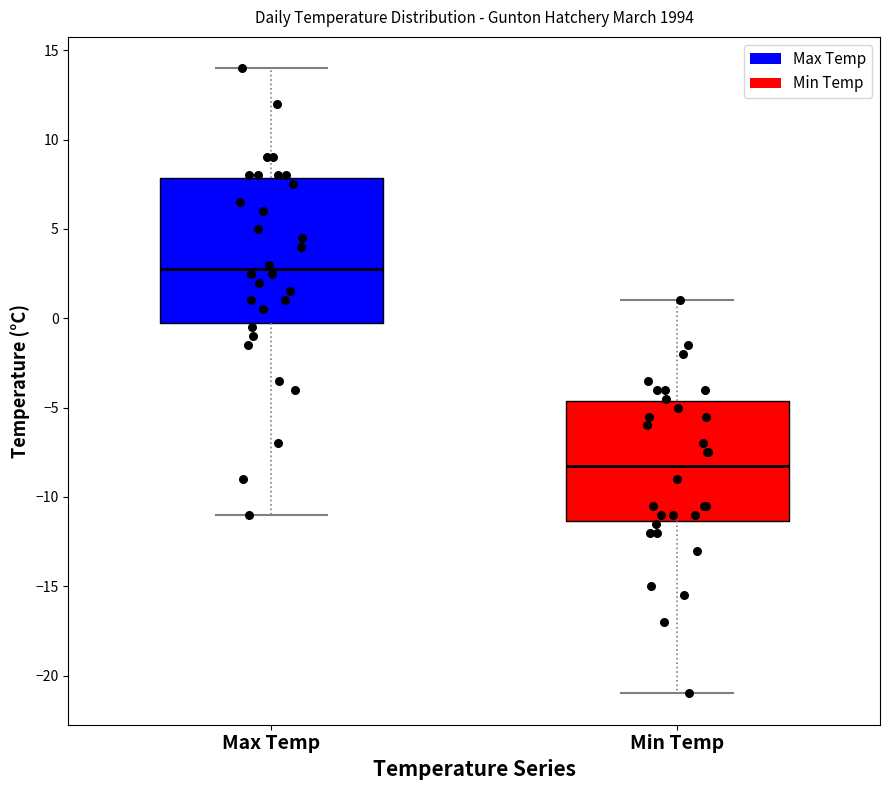

Which box is the tallest, from its lower edge to its upper edge?

Max Temp